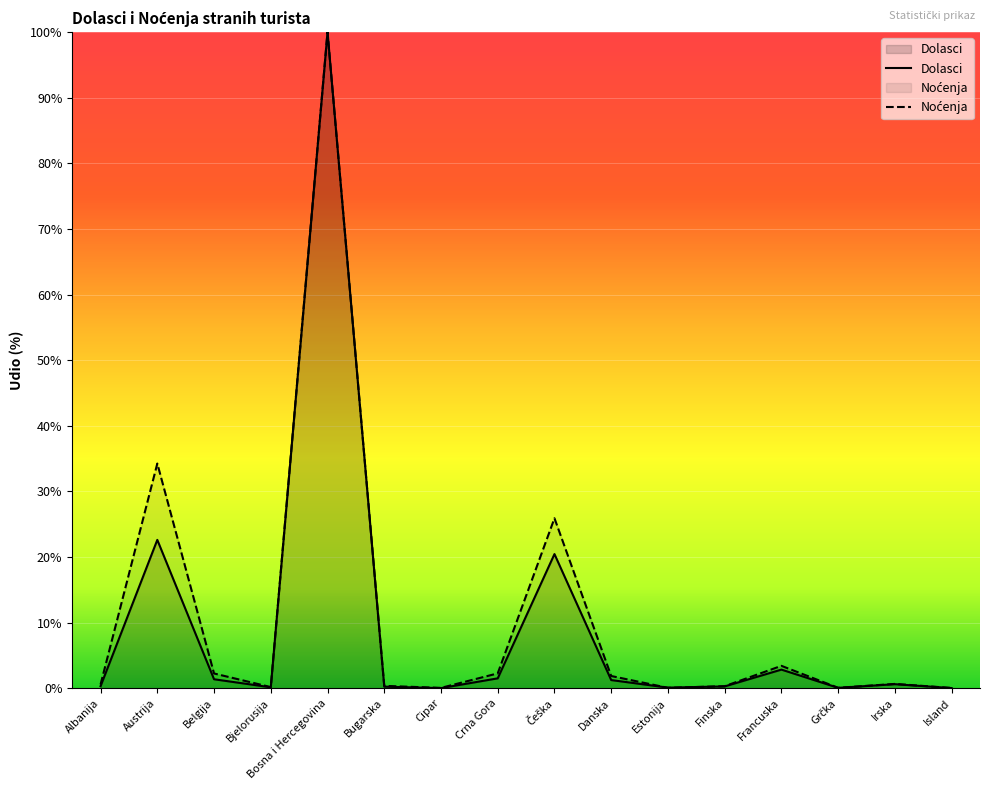

What is the difference between the second highest and minimum values in the Dolasci series?

22.6